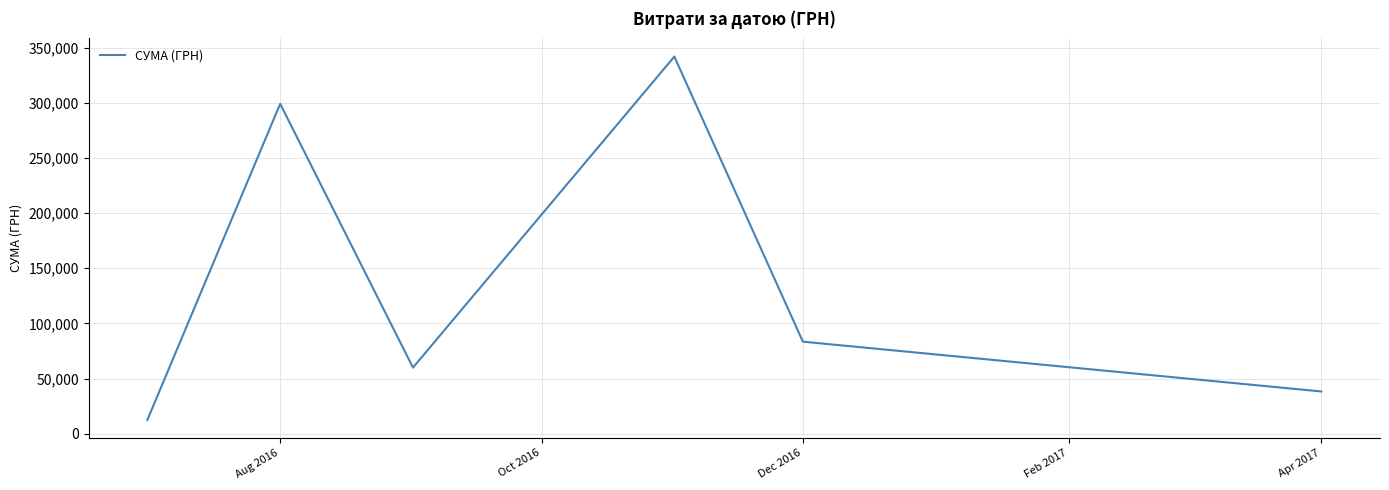

What is the difference between the second highest and minimum values?

286509.1